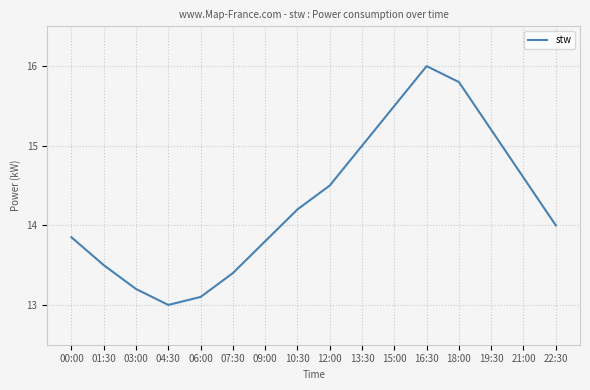

Count the number of categories in the chart.

16